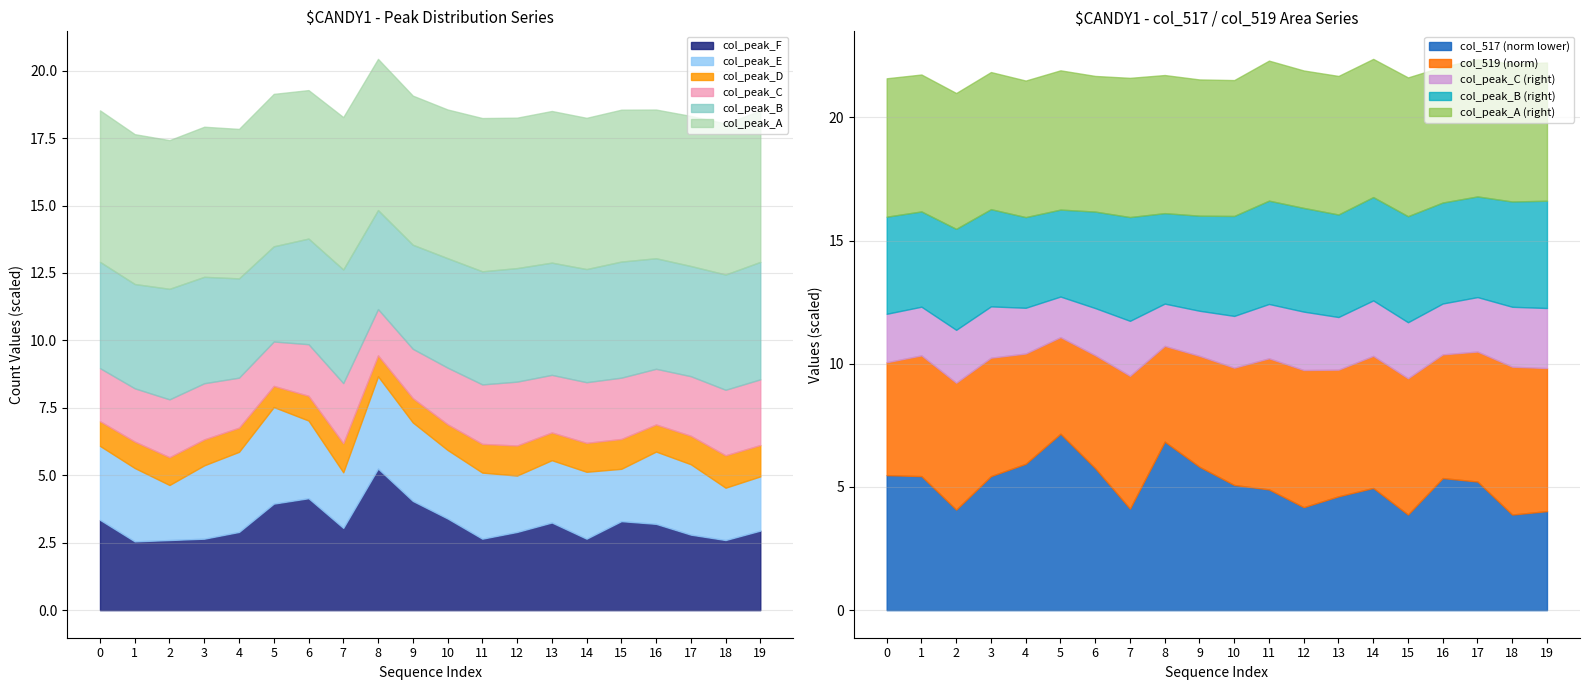

The col_peak_F series shows 7.1 at 5. True or false?

False